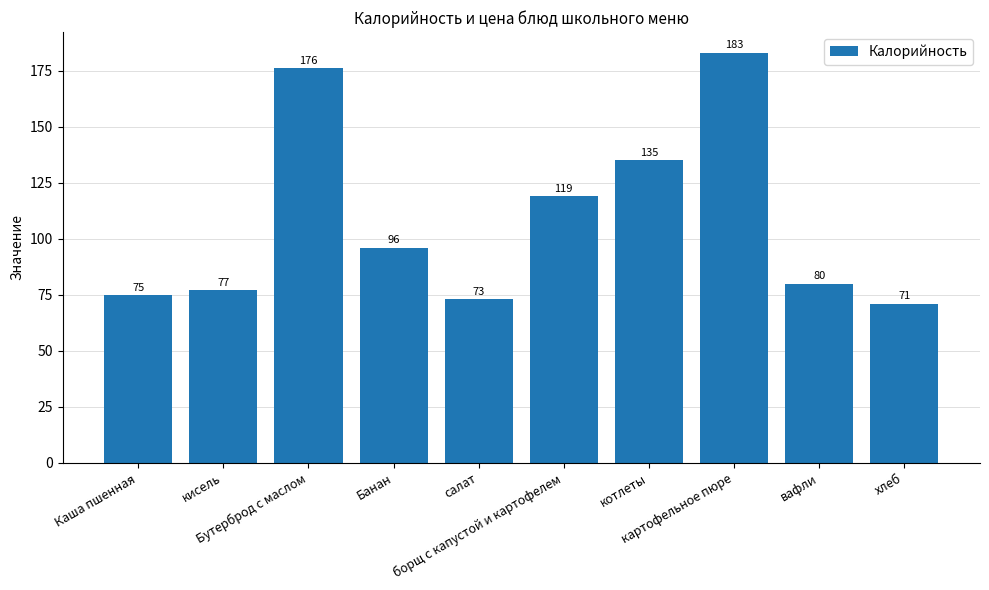

Count the number of categories in the chart.

10